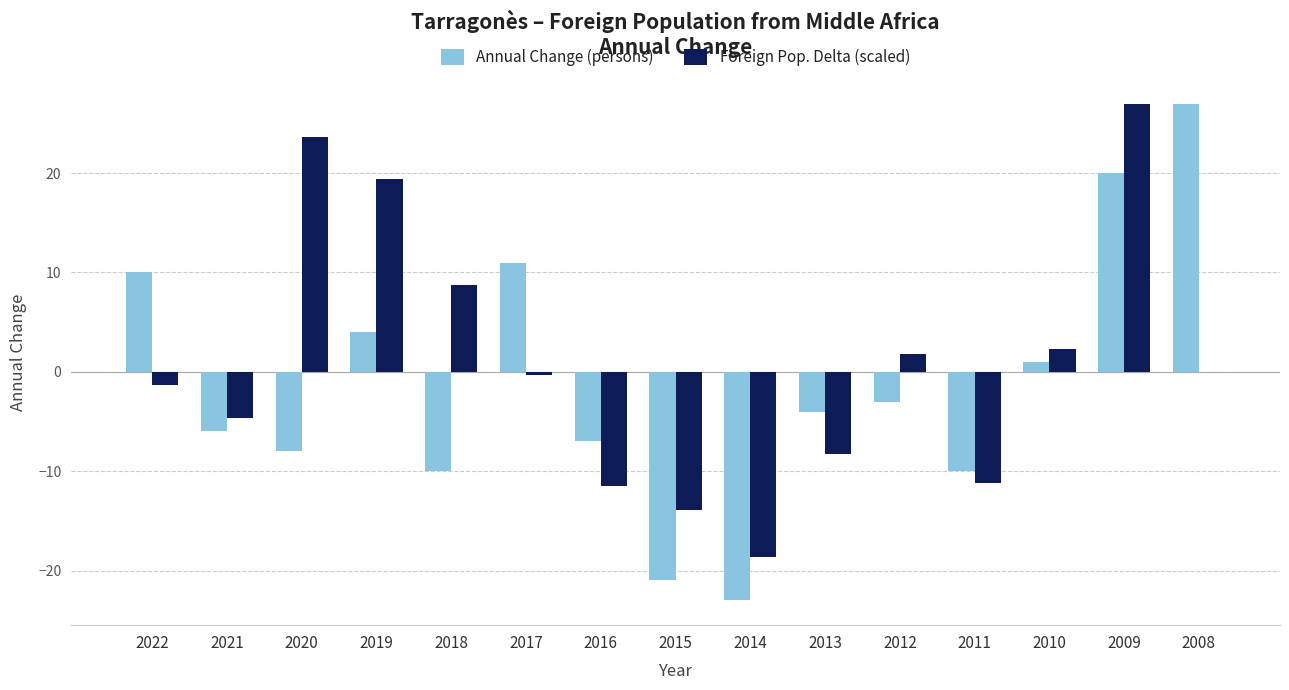

How many distinct data groups are displayed?

2